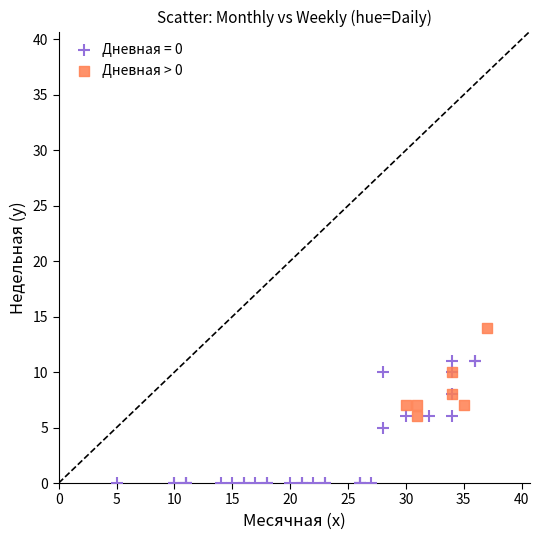

Which series has the largest Y range (max minus min)?

Дневная = 0